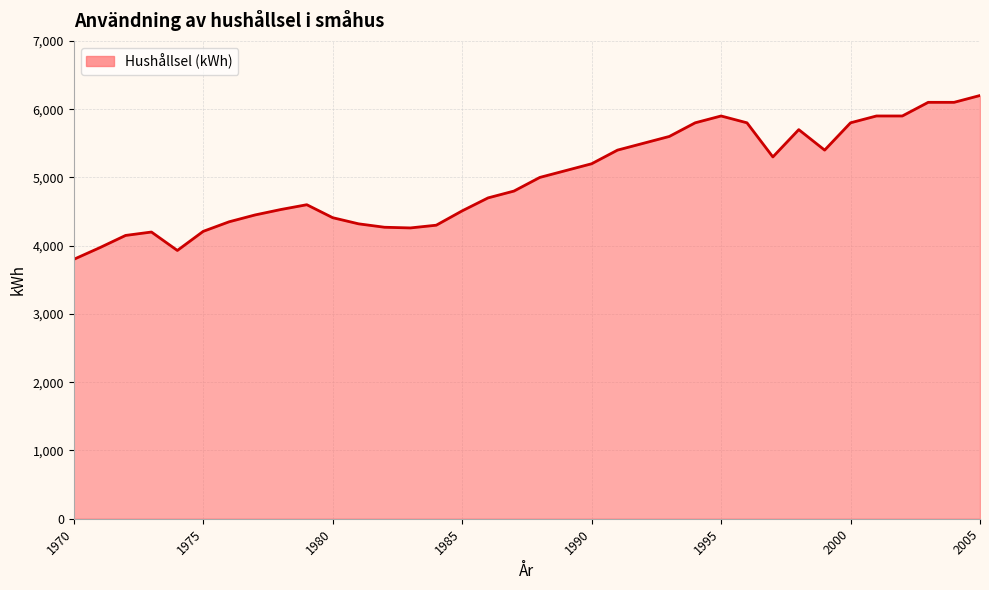

What is the greatest value displayed?

6200